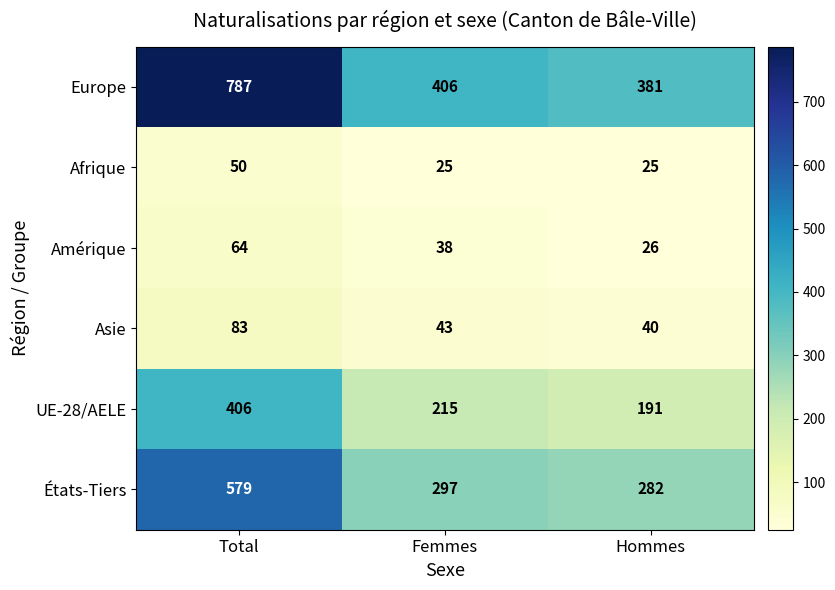

Rank the series by their maximum value, from lowest to highest.

Afrique, Amérique, Asie, UE-28/AELE, États-Tiers, Europe